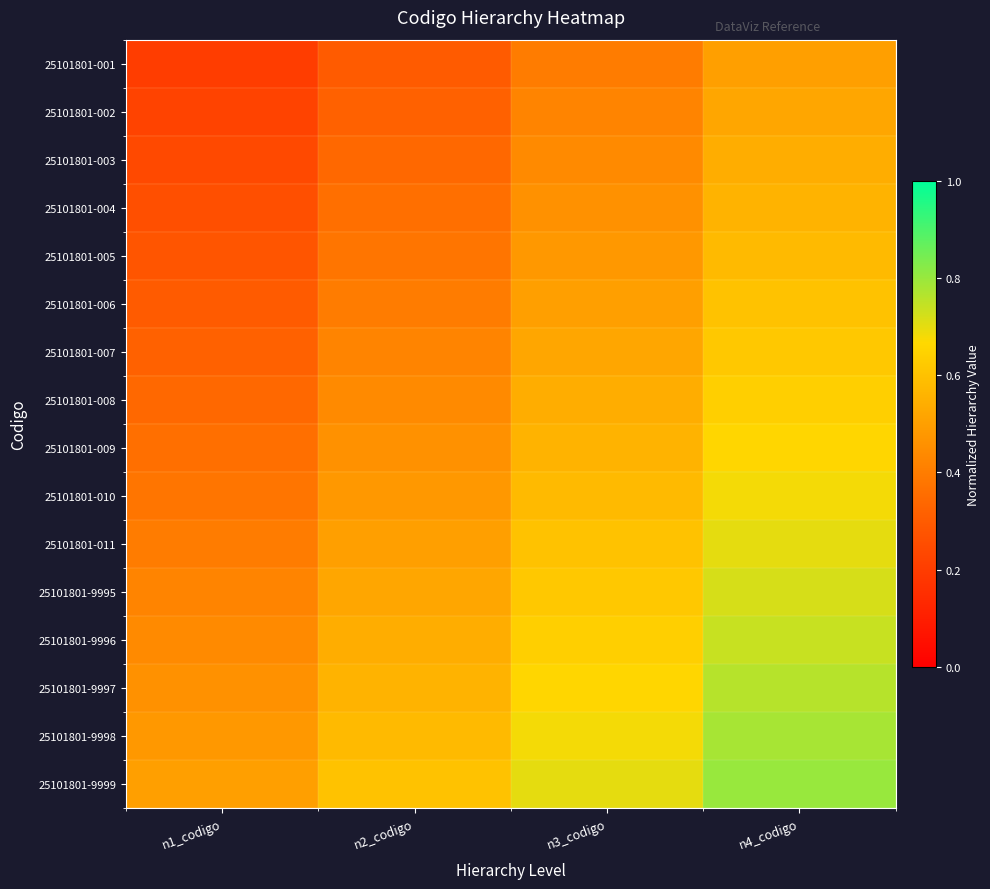

Which series has the widest spread of values?

25101801-002